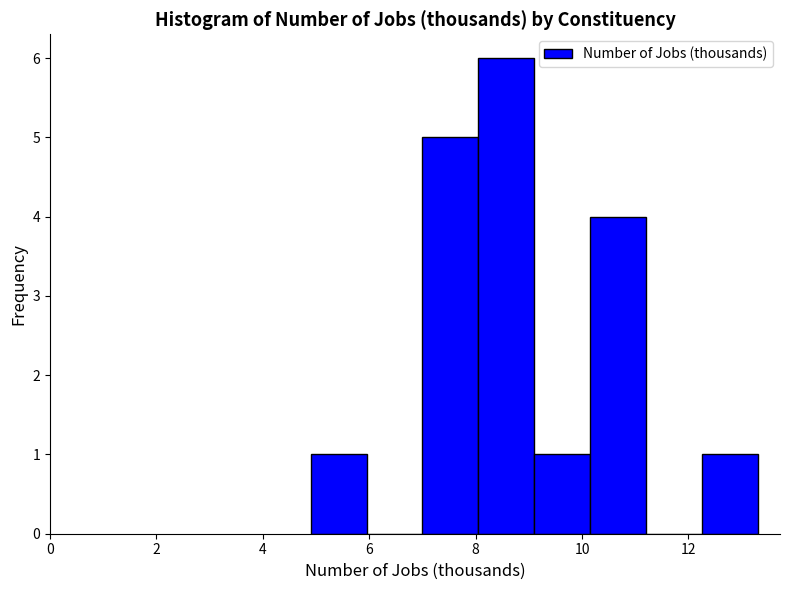

Over which range of the x-axis is the bar tallest?

8.05 to 9.10